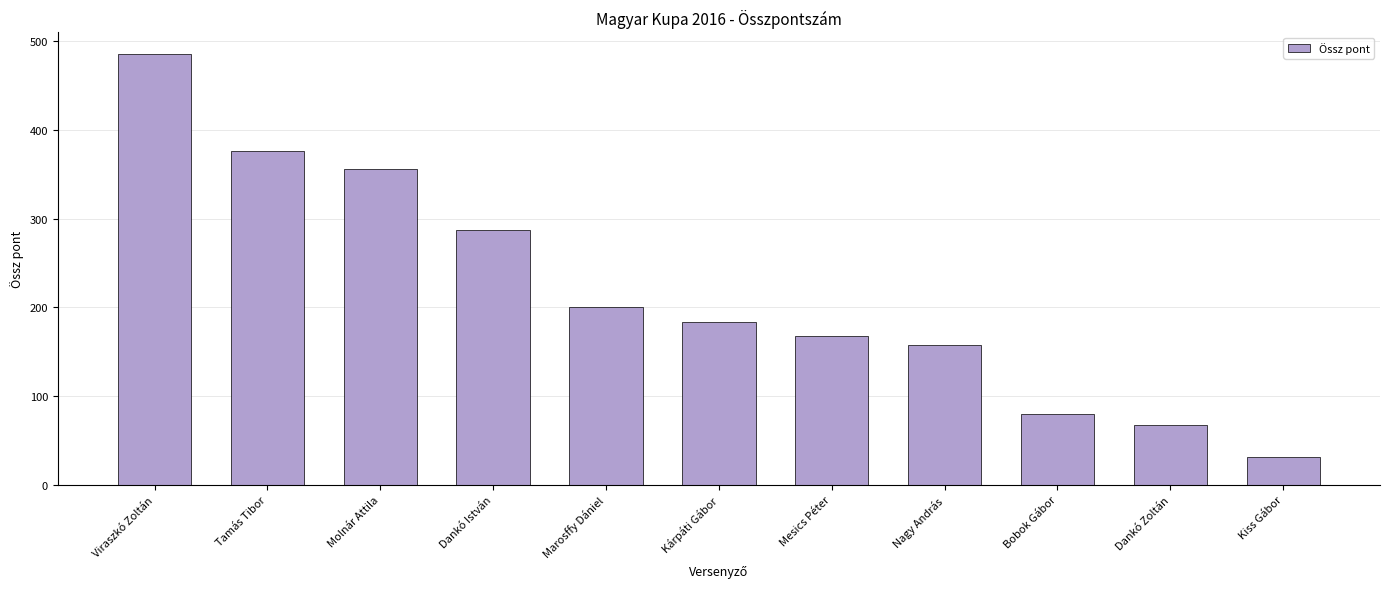

What is the change in value from Marosffy Dániel to Bobok Gábor?

-119.9